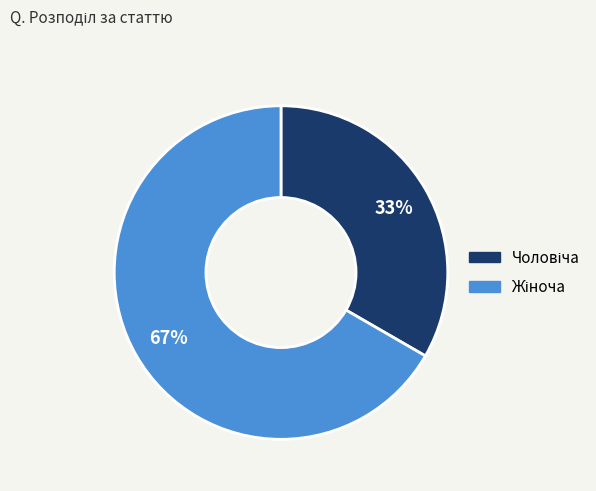

Is there any slice that represents more than half of the pie?

Yes